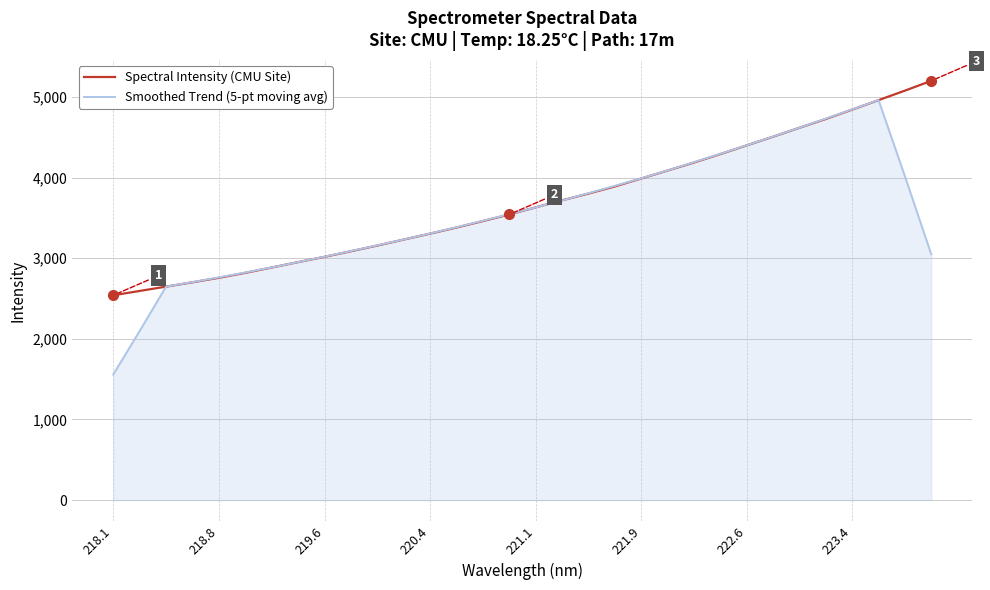

How many values in the Smoothed Trend (5-pt moving avg) series are below 3547?

16